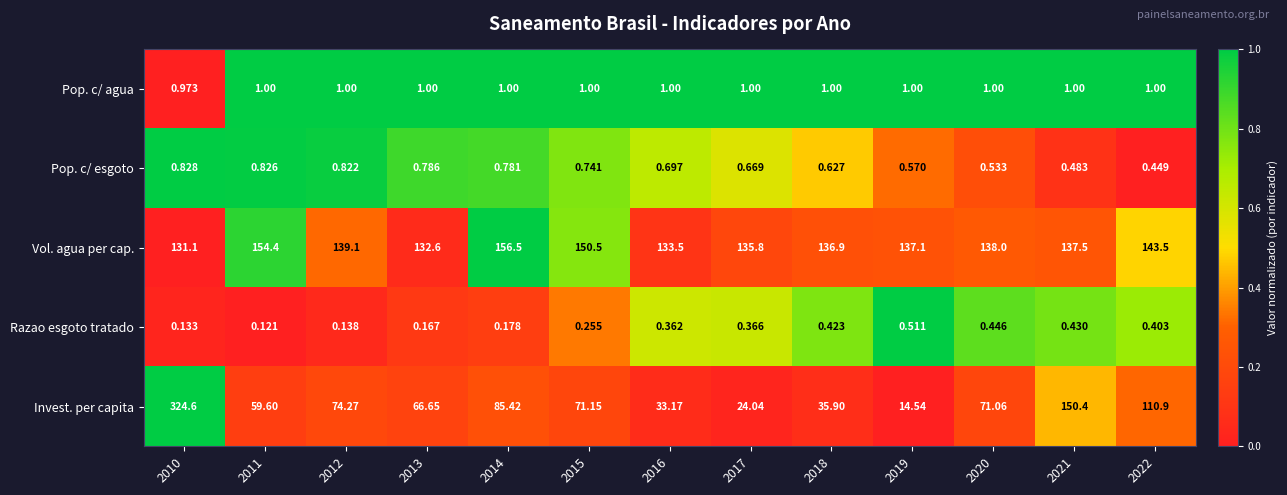

Rank the series by their maximum value, from highest to lowest.

Invest. per capita, Vol. agua per cap., Pop. c/ agua, Pop. c/ esgoto, Razao esgoto tratado